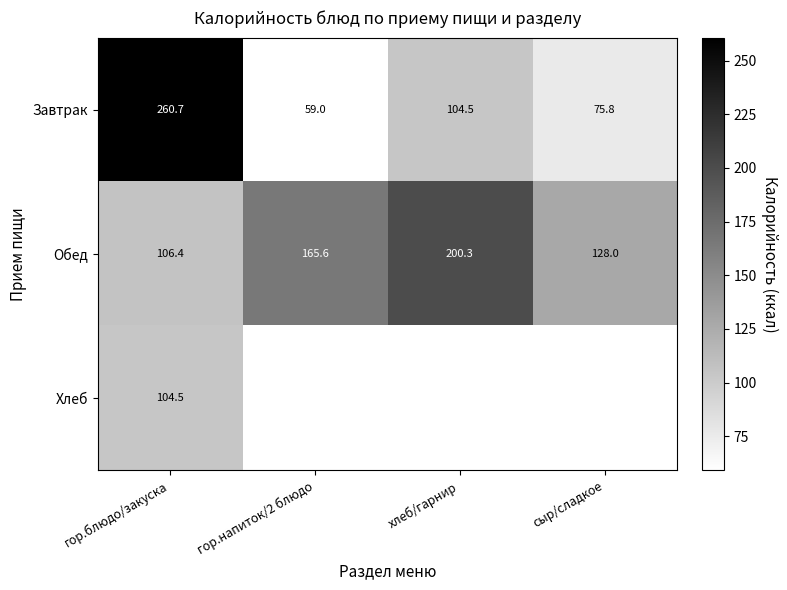

At гор.блюдо/закуска, list the series in order from largest to smallest.

Завтрак, Обед, Хлеб